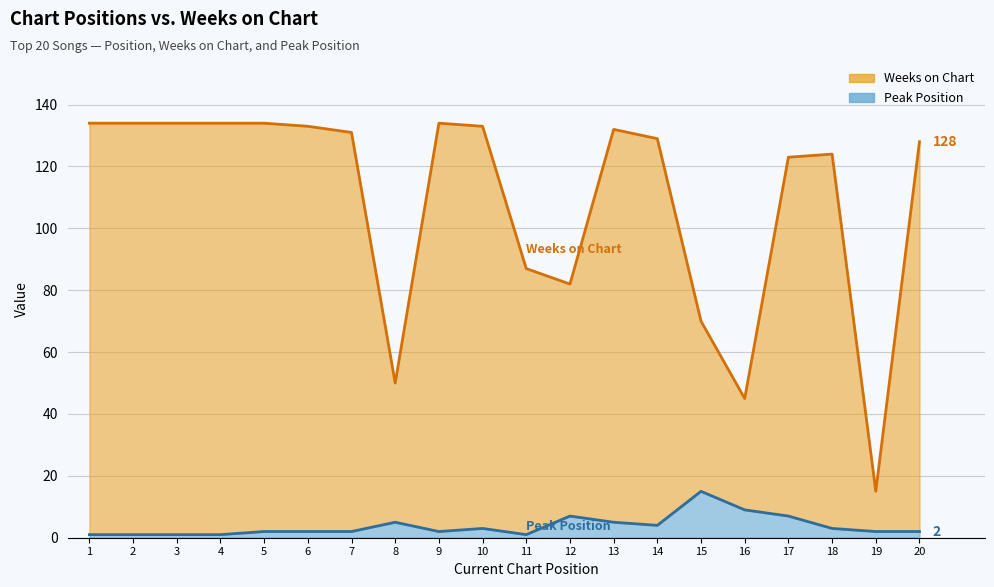

At which label does Peak Position first exceed 2?

8